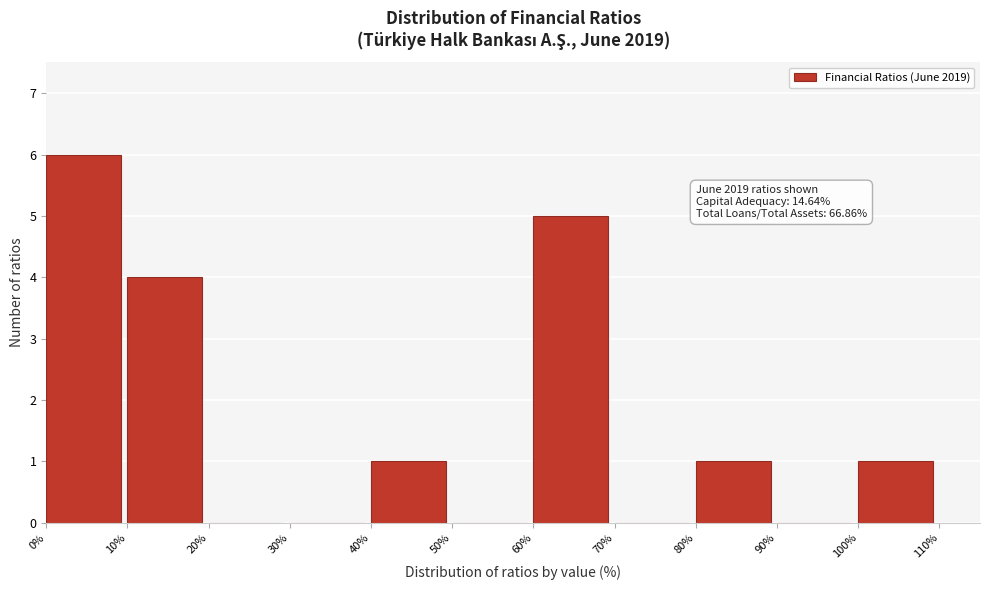

Over which range of the x-axis is the bar tallest?

0% to 10%